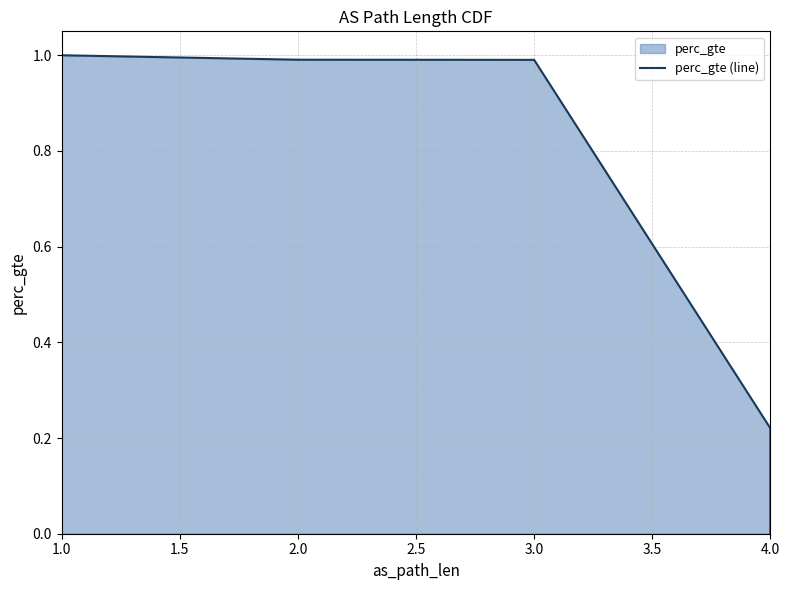

Is it true that the value at 2.0 is 1.4?

False